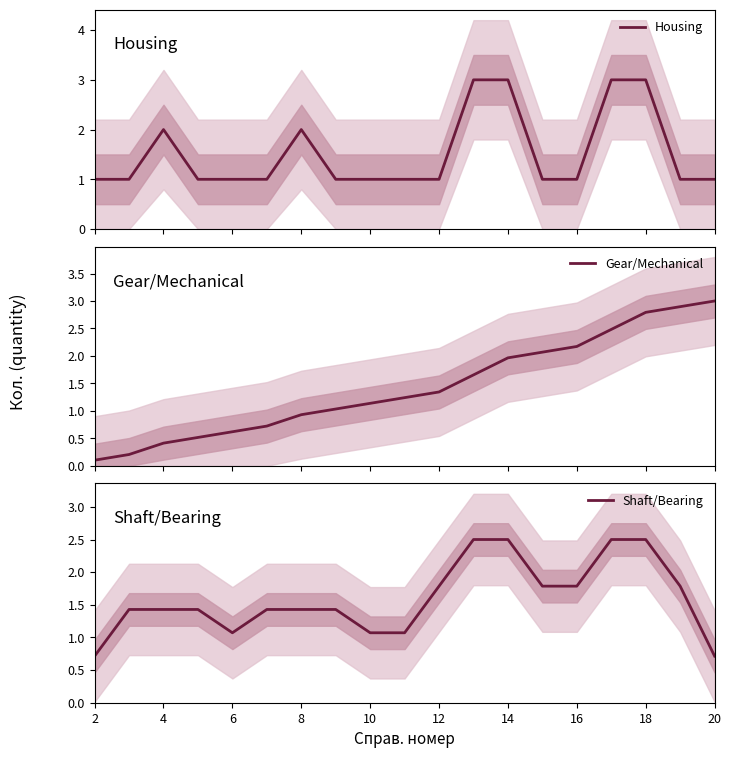

List the series in order of their peak value, lowest first.

Shaft/Bearing, Housing, Gear/Mechanical